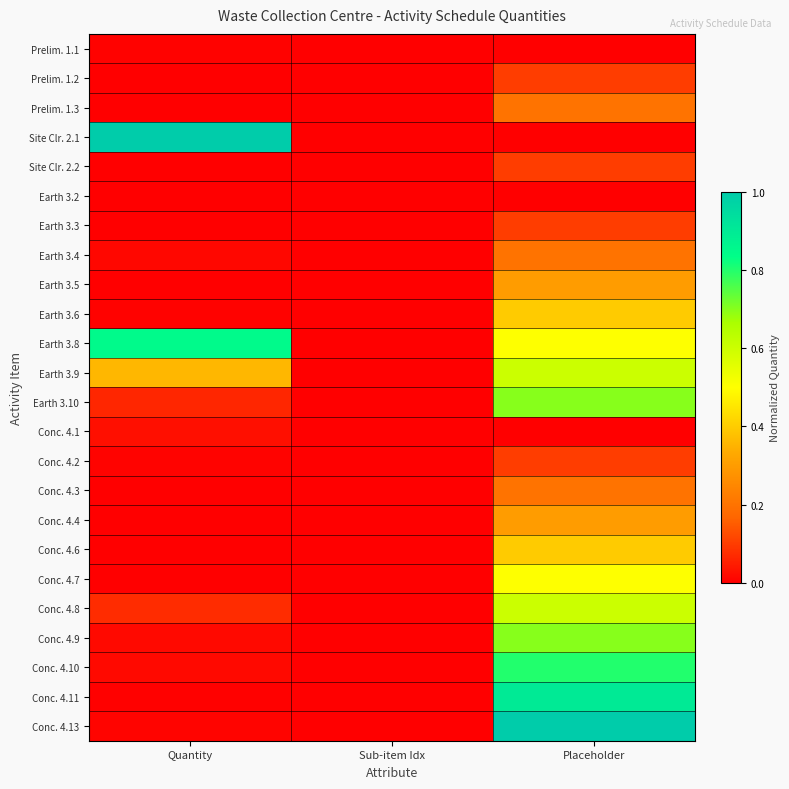

Reading left to right, list all the values displayed in this chart.

Prelim. 1.1: Quantity=0.0	Sub-item Idx=0.0	Placeholder=0.0
Prelim. 1.2: Quantity=0.0	Sub-item Idx=0.0	Placeholder=0.1
Prelim. 1.3: Quantity=0.0	Sub-item Idx=0.0	Placeholder=0.2
Site Clr. 2.1: Quantity=1.0	Sub-item Idx=0.0	Placeholder=0.0
Site Clr. 2.2: Quantity=0.0	Sub-item Idx=0.0	Placeholder=0.1
Earth 3.2: Quantity=0.0	Sub-item Idx=0.0	Placeholder=0.0
Earth 3.3: Quantity=0.0	Sub-item Idx=0.0	Placeholder=0.1
Earth 3.4: Quantity=0.0	Sub-item Idx=0.0	Placeholder=0.2
Earth 3.5: Quantity=0.0	Sub-item Idx=0.0	Placeholder=0.3
Earth 3.6: Quantity=0.0	Sub-item Idx=0.0	Placeholder=0.4
Earth 3.8: Quantity=0.8	Sub-item Idx=0.0	Placeholder=0.5
Earth 3.9: Quantity=0.4	Sub-item Idx=0.0	Placeholder=0.6
Earth 3.10: Quantity=0.1	Sub-item Idx=0.0	Placeholder=0.7
Conc. 4.1: Quantity=0.0	Sub-item Idx=0.0	Placeholder=0.0
Conc. 4.2: Quantity=0.0	Sub-item Idx=0.0	Placeholder=0.1
Conc. 4.3: Quantity=0.0	Sub-item Idx=0.0	Placeholder=0.2
Conc. 4.4: Quantity=0.0	Sub-item Idx=0.0	Placeholder=0.3
Conc. 4.6: Quantity=0.0	Sub-item Idx=0.0	Placeholder=0.4
Conc. 4.7: Quantity=0.0	Sub-item Idx=0.0	Placeholder=0.5
Conc. 4.8: Quantity=0.1	Sub-item Idx=0.0	Placeholder=0.6
Conc. 4.9: Quantity=0.0	Sub-item Idx=0.0	Placeholder=0.7
Conc. 4.10: Quantity=0.0	Sub-item Idx=0.0	Placeholder=0.8
Conc. 4.11: Quantity=0.0	Sub-item Idx=0.0	Placeholder=0.9
Conc. 4.13: Quantity=0.0	Sub-item Idx=0.0	Placeholder=1.0